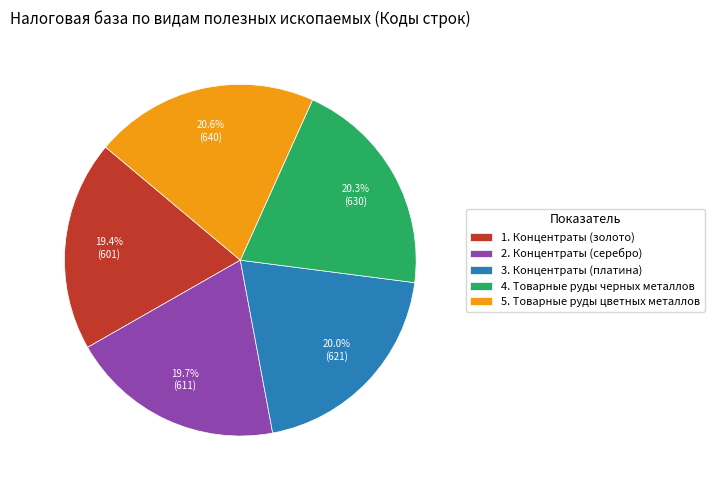

Is there any slice that represents more than half of the pie?

No